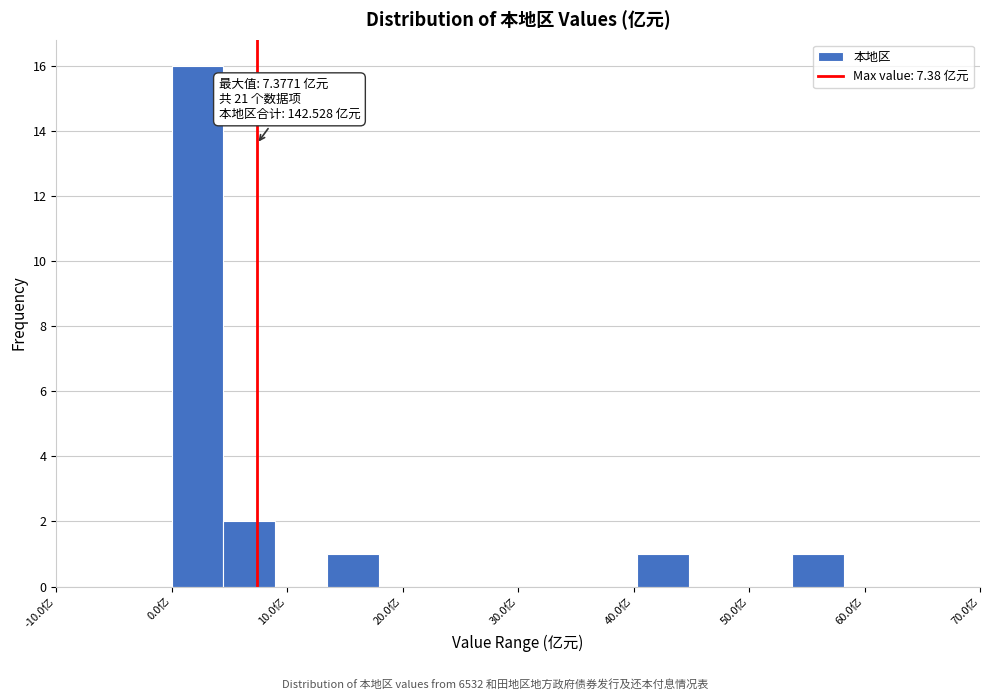

Which range on the x-axis has the tallest bar?

0 to 4